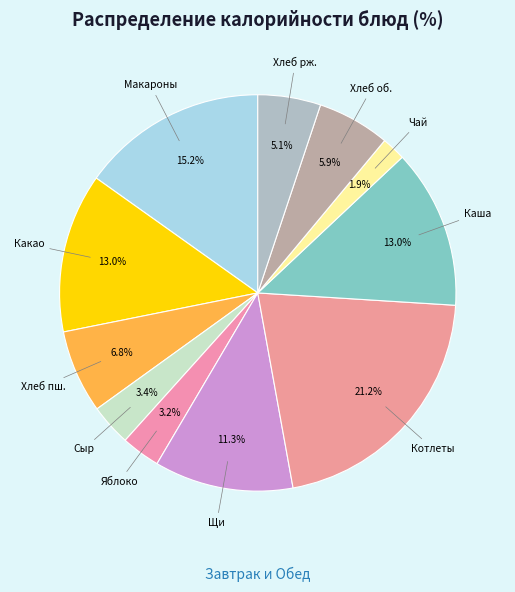

What percentage is NOT represented by Хлеб рж.?

94.9%